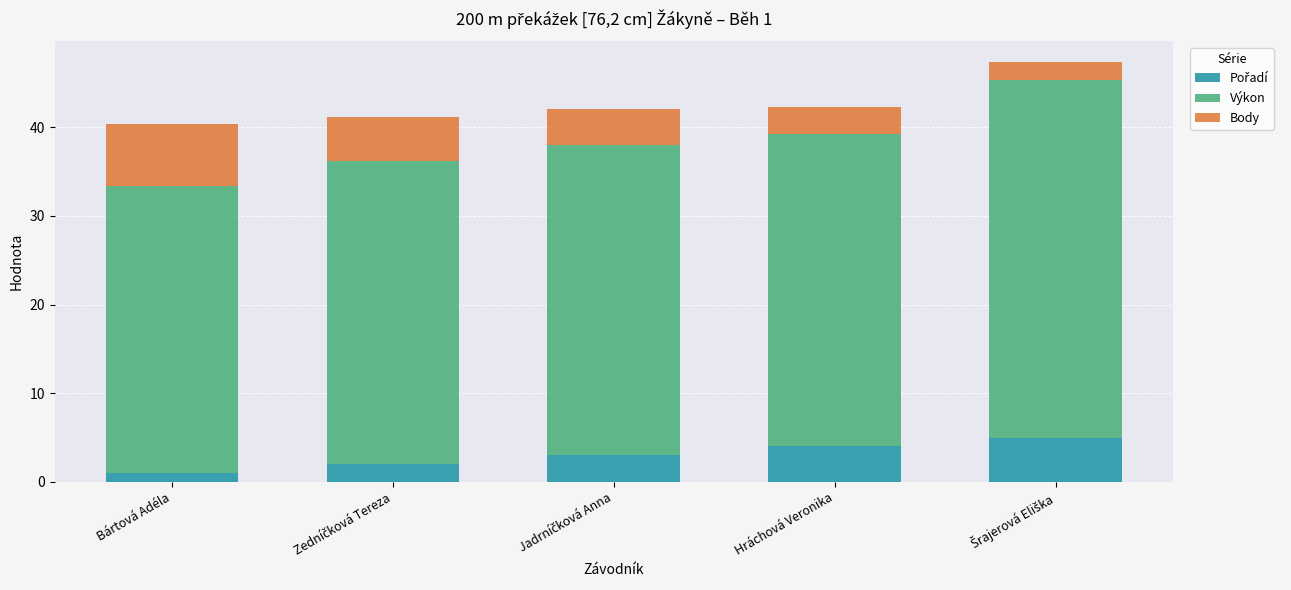

What is the total value across all series at Hráchová Veronika?

42.3